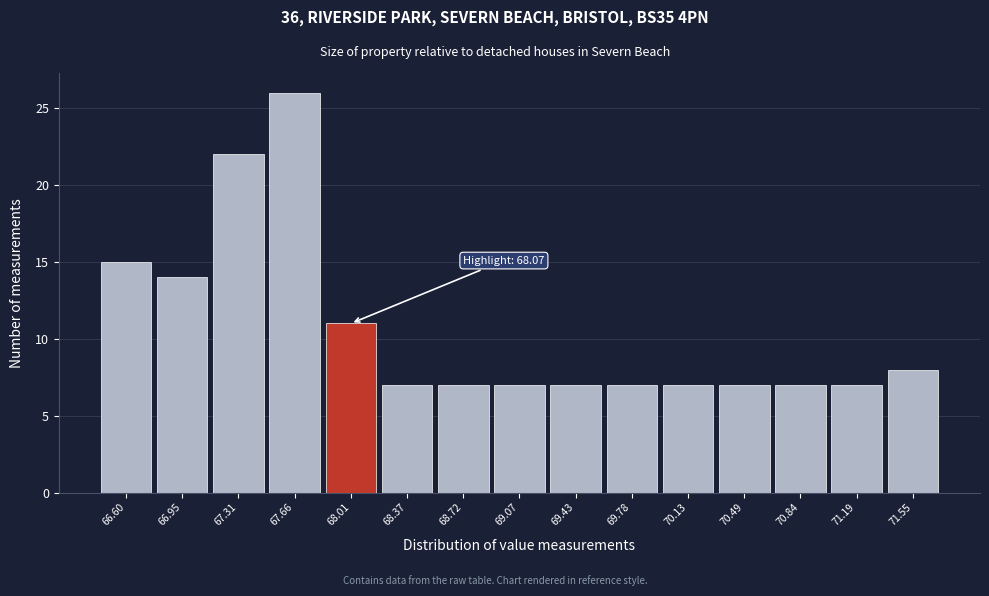

Reading left to right, transcribe all the data shown in this chart.

15	14	22	26	11	7	7	7	7	7	7	7	7	7	8